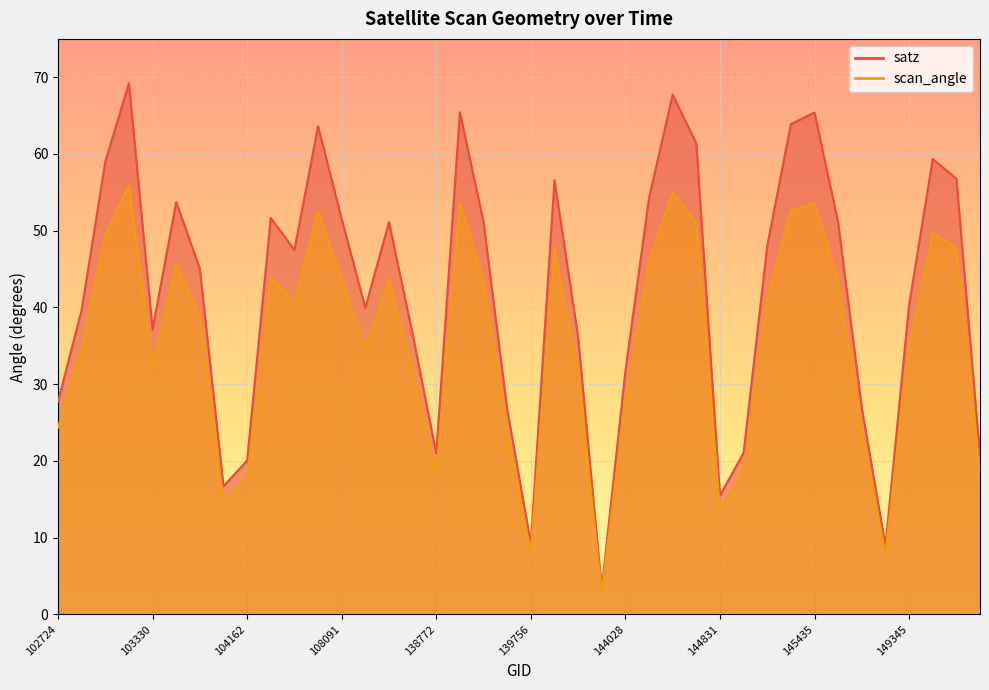

Is the value of satz at 143444 greater than the value of scan_angle at 144418?

Yes